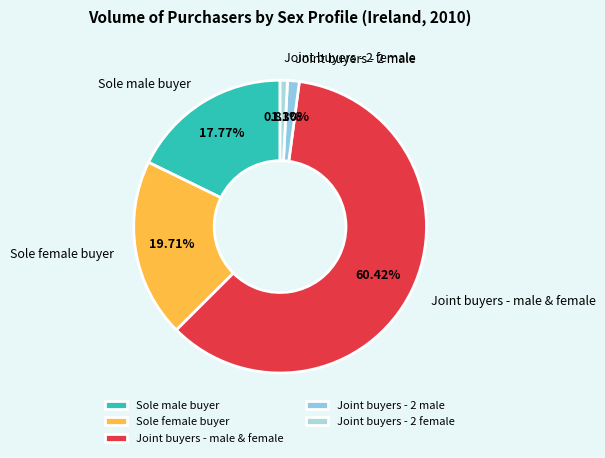

Count the number of slices in the pie.

5